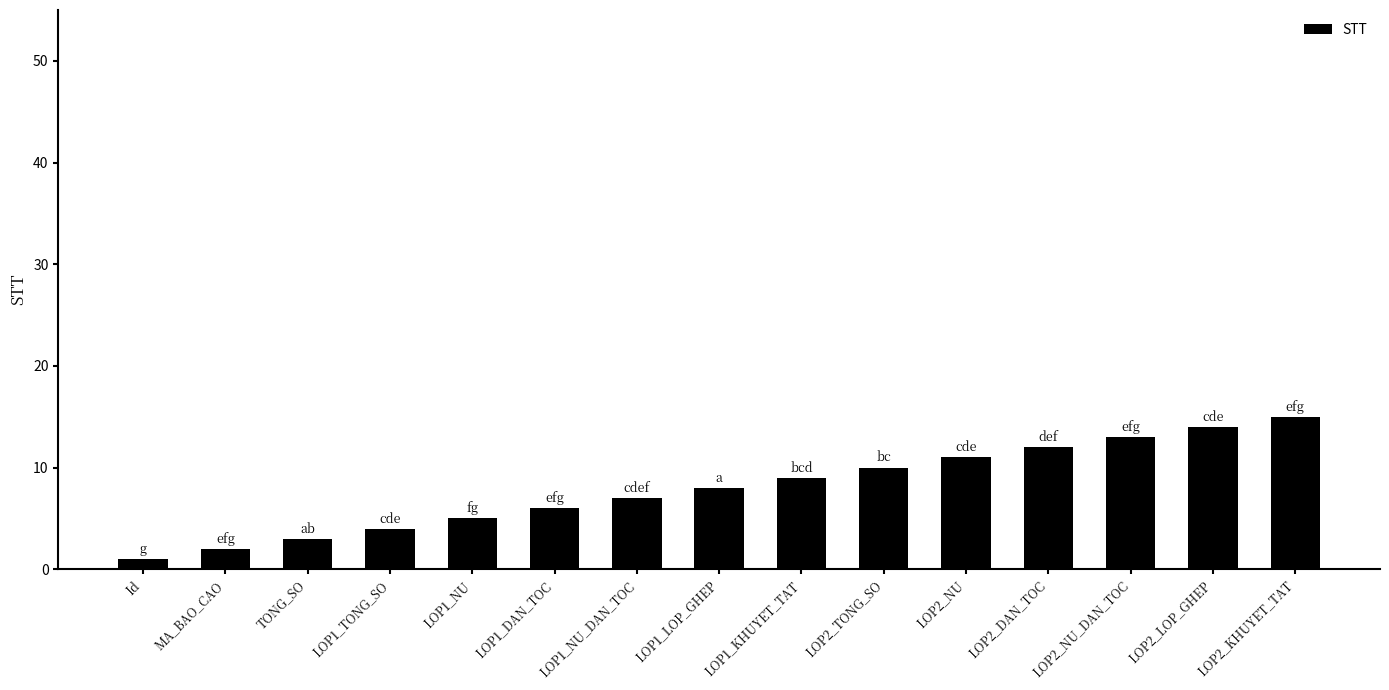

Rank the categories by value from highest to lowest.

LOP2_KHUYET_TAT, LOP2_LOP_GHEP, LOP2_NU_DAN_TOC, LOP2_DAN_TOC, LOP2_NU, LOP2_TONG_SO, LOP1_KHUYET_TAT, LOP1_LOP_GHEP, LOP1_NU_DAN_TOC, LOP1_DAN_TOC, LOP1_NU, LOP1_TONG_SO, TONG_SO, MA_BAO_CAO, Id